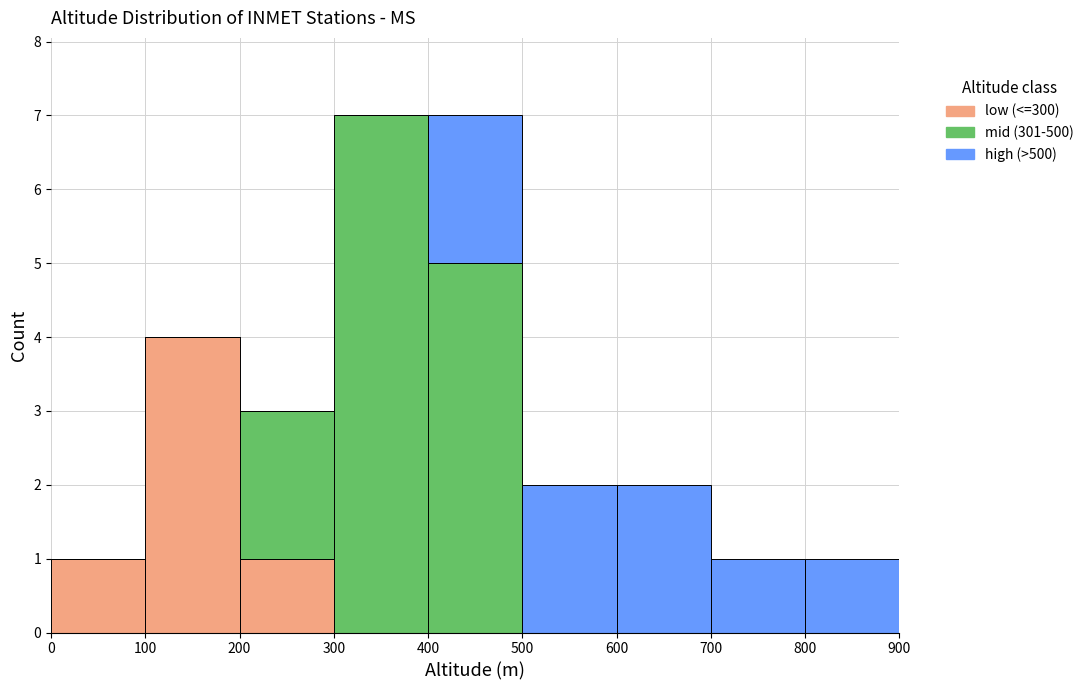

Reading left to right, list every stacked bar in this chart as the range it spans on the x-axis followed by its total height. The values are not printed on the chart, so give them approximately, as read against the axis.

0 to 100: 1
100 to 200: 4
200 to 300: 3
300 to 400: 7
400 to 500: 7
500 to 600: 2
600 to 700: 2
700 to 800: 1
800 to 900: 1